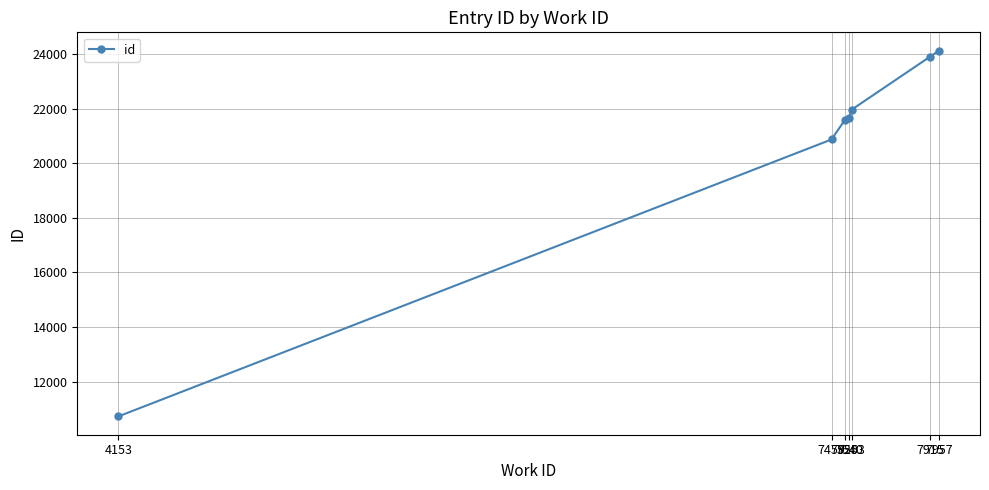

What is the greatest value displayed?

24130